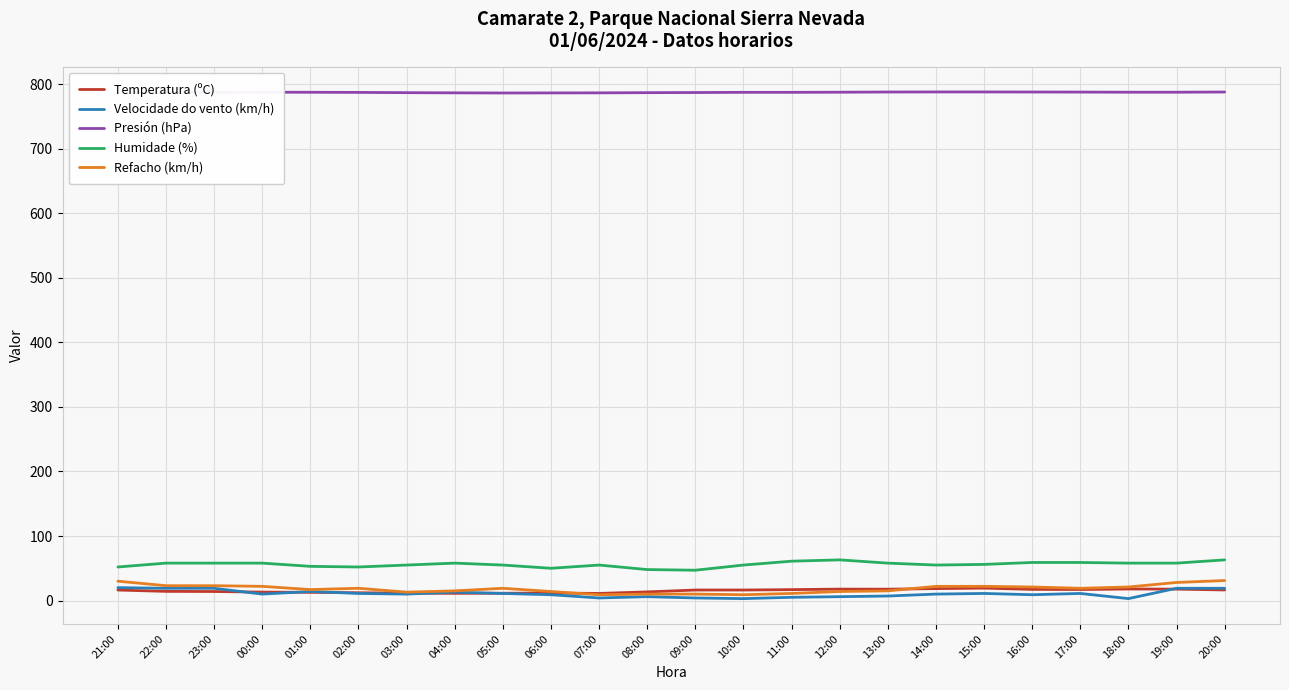

True or false: Humidade (%) and Temperatura (ºC) cross at least once.

False